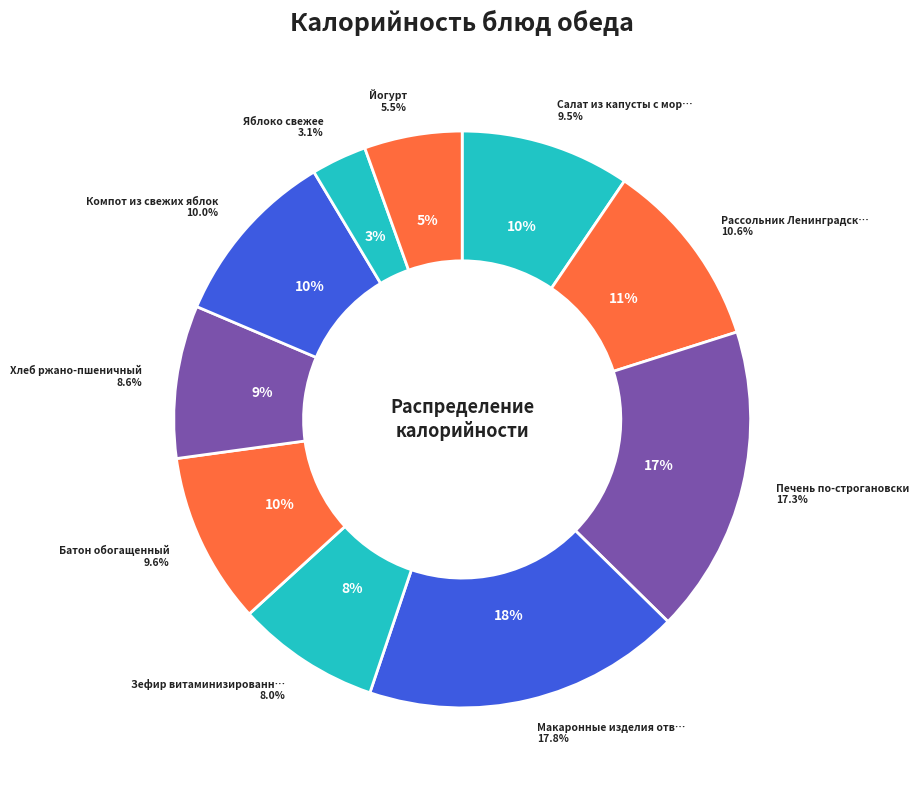

What percentage is the Батон обогащенный slice, to the nearest percent?

10%